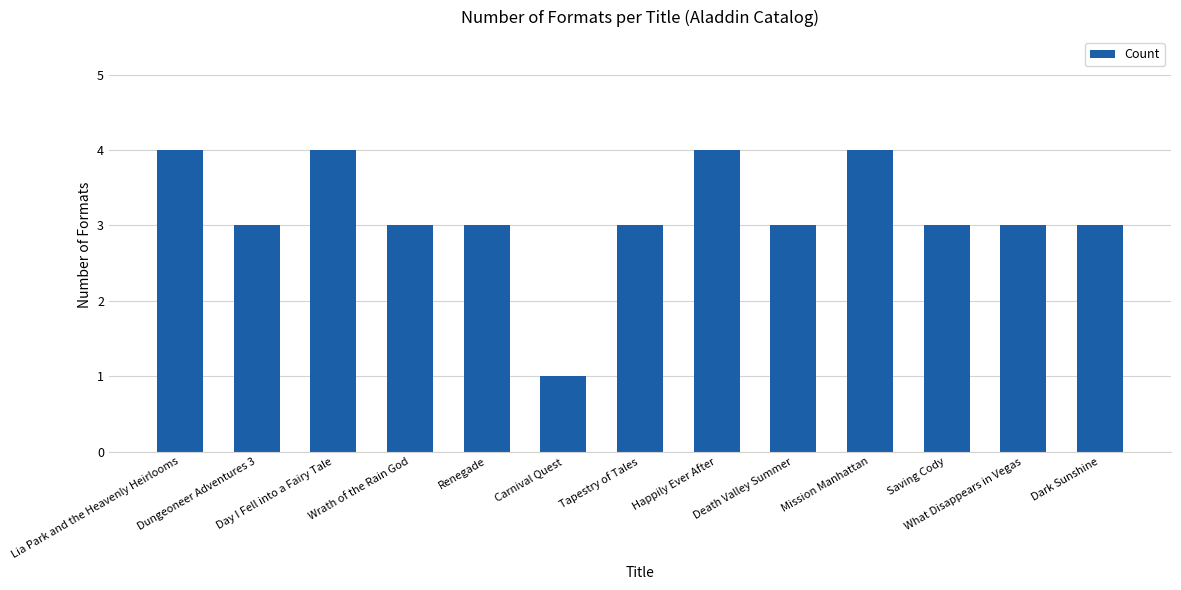

What is the average value?

3